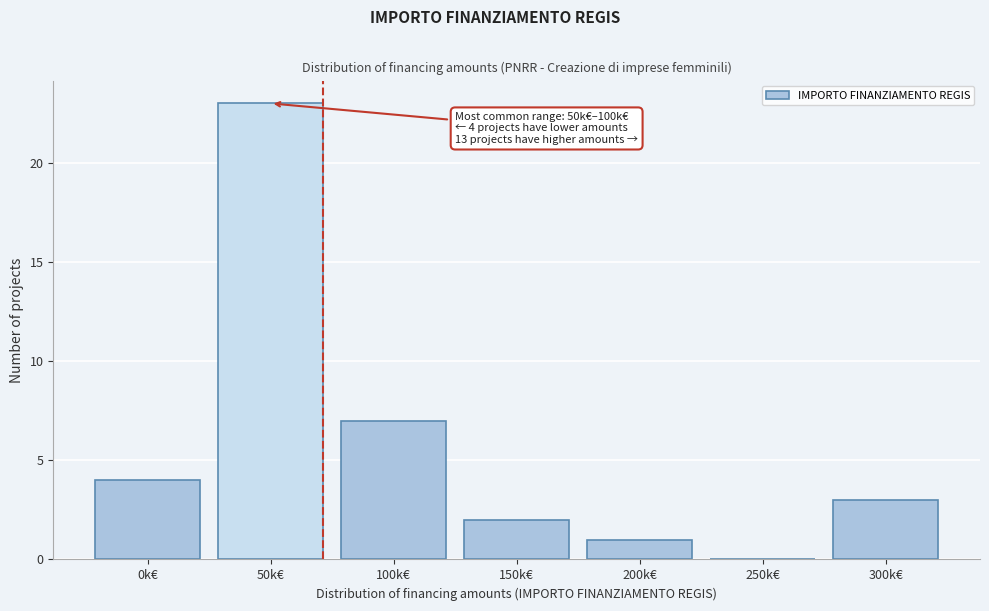

Reading left to right, transcribe all the data shown in this chart.

0k€=4	50k€=23	100k€=7	150k€=2	200k€=1	250k€=0	300k€=3